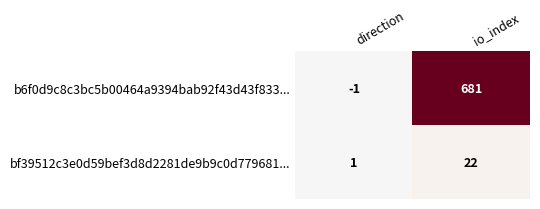

At how many categories does at least one series exceed 468?

1